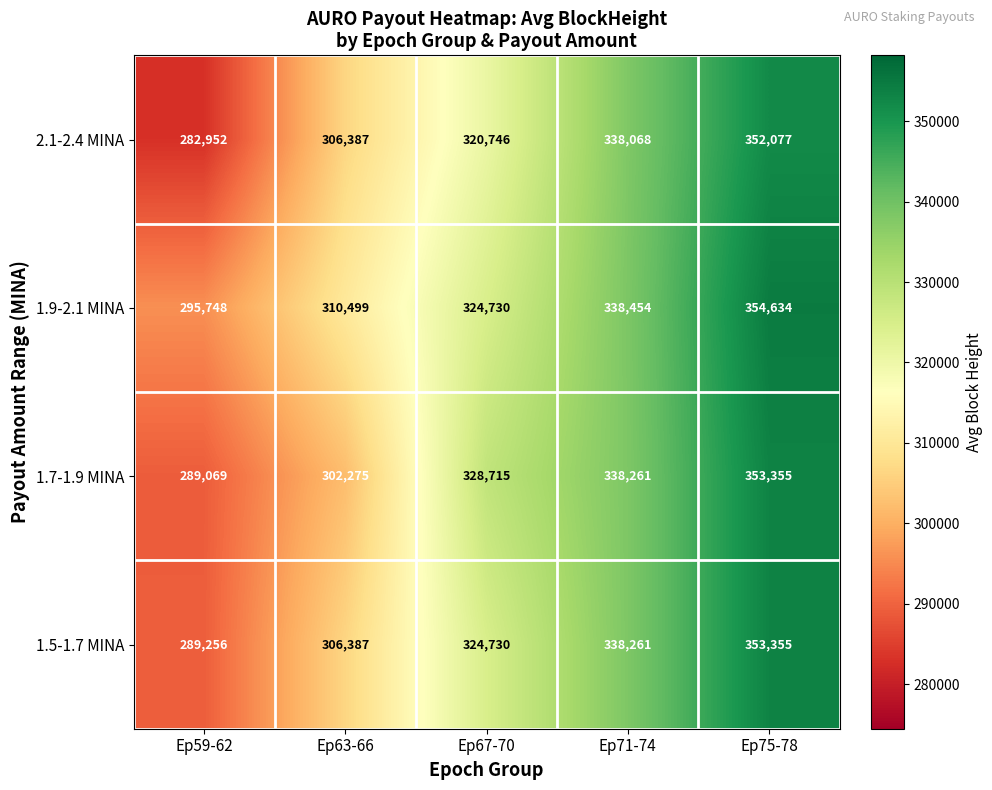

What is the difference between the 1.5-1.7 MINA values at Ep67-70 and Ep59-62?

35474